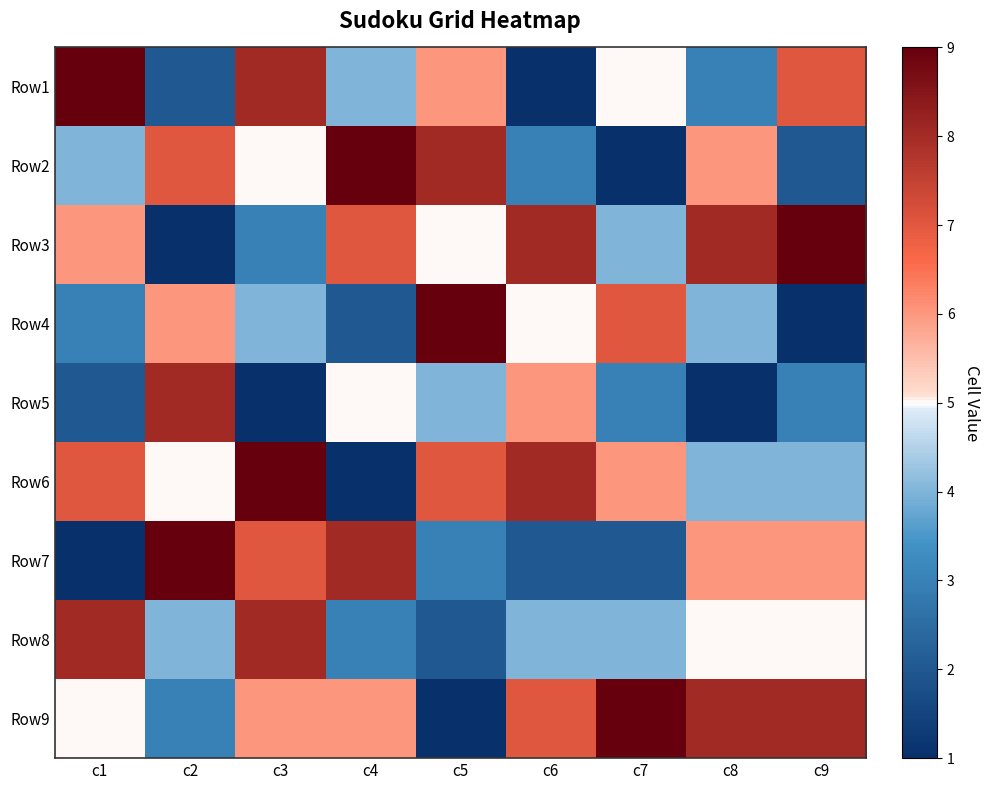

What is the spread (max minus min) of values at c6?

7